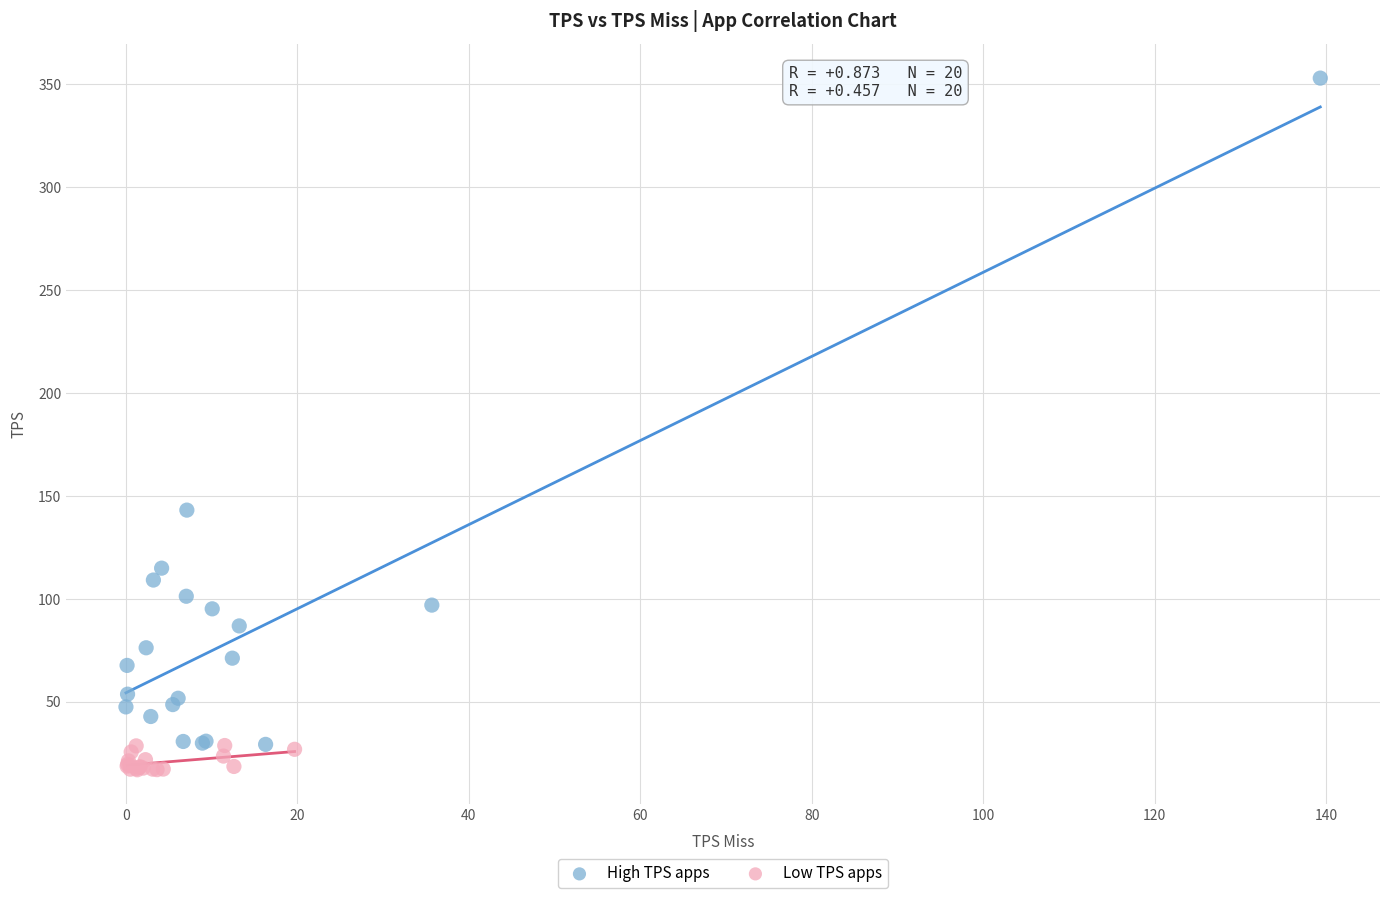

Which series has the largest Y range (max minus min)?

High TPS apps